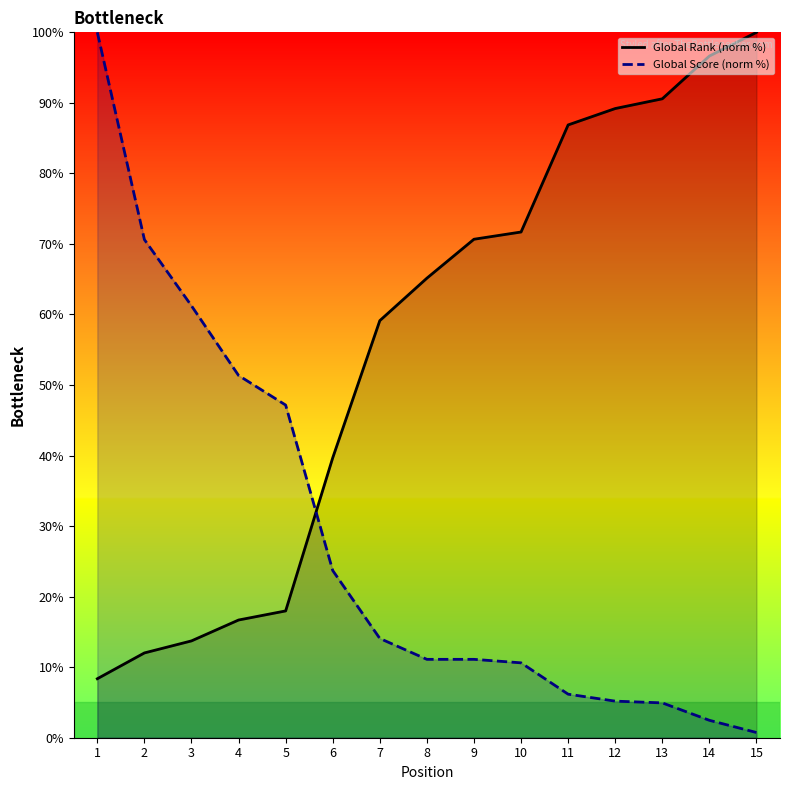

Rank the series by their maximum value, from lowest to highest.

Global Rank Line, Global Score Line